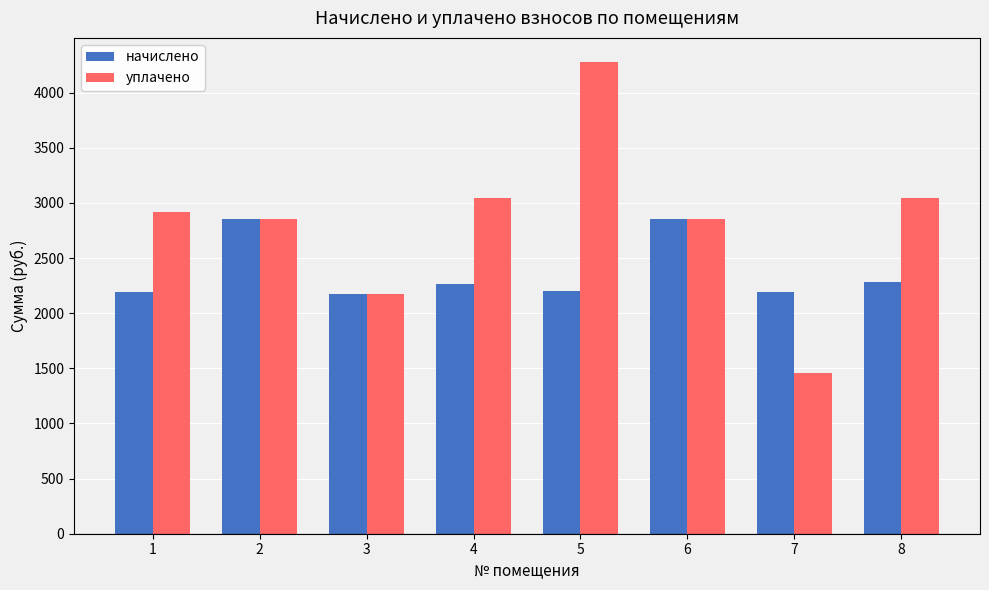

Does the chart contain any negative values?

No